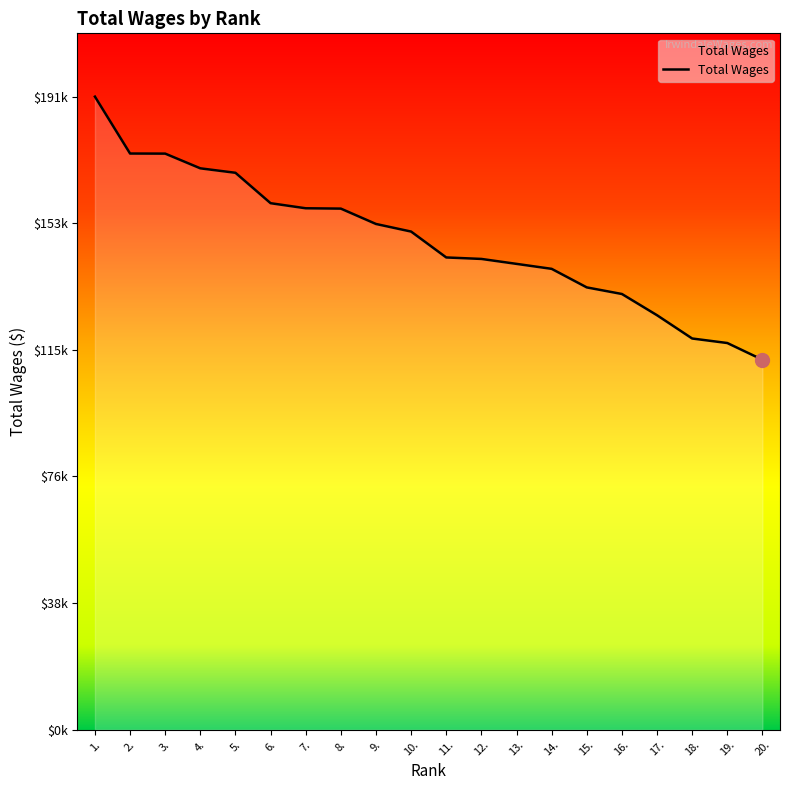

Between 4. and 9., which is larger?

4.